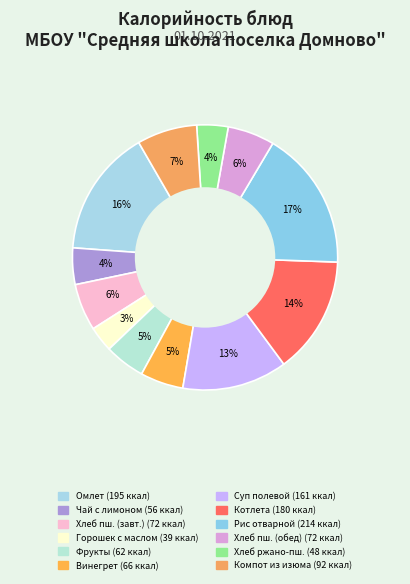

To the nearest percent, what is the difference between the largest and smallest slice percentages?

14%